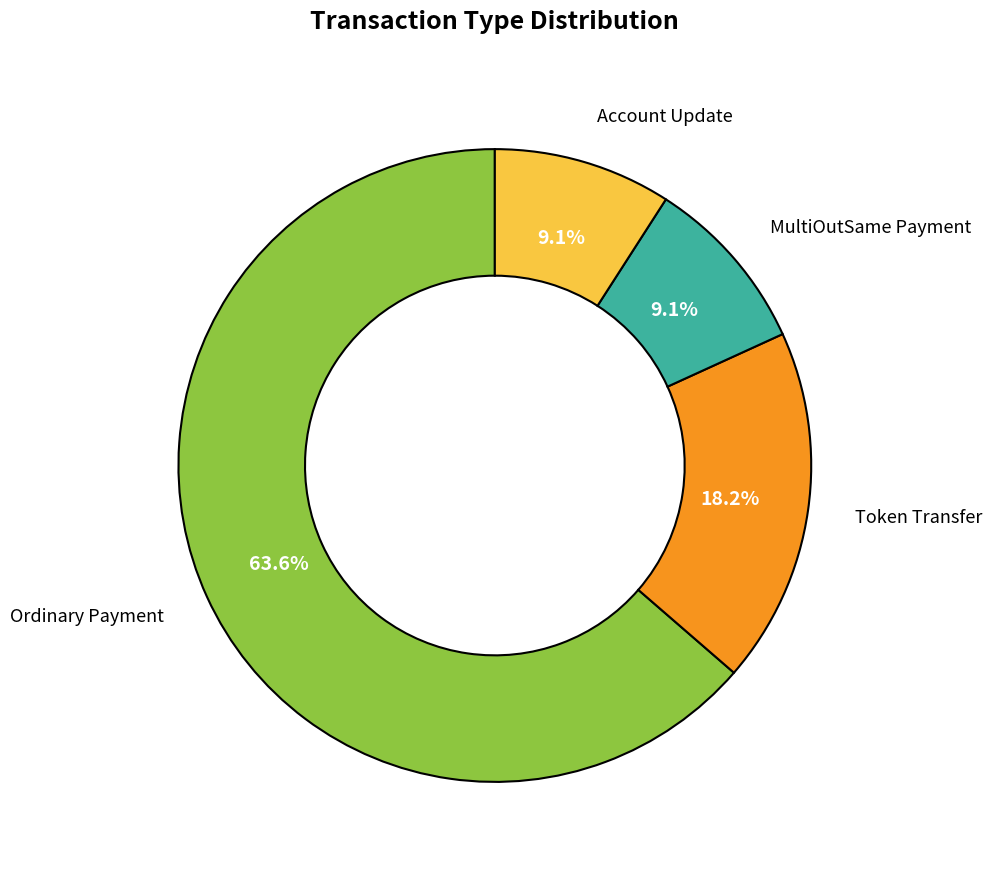

Is there any slice that represents more than half of the pie?

Yes